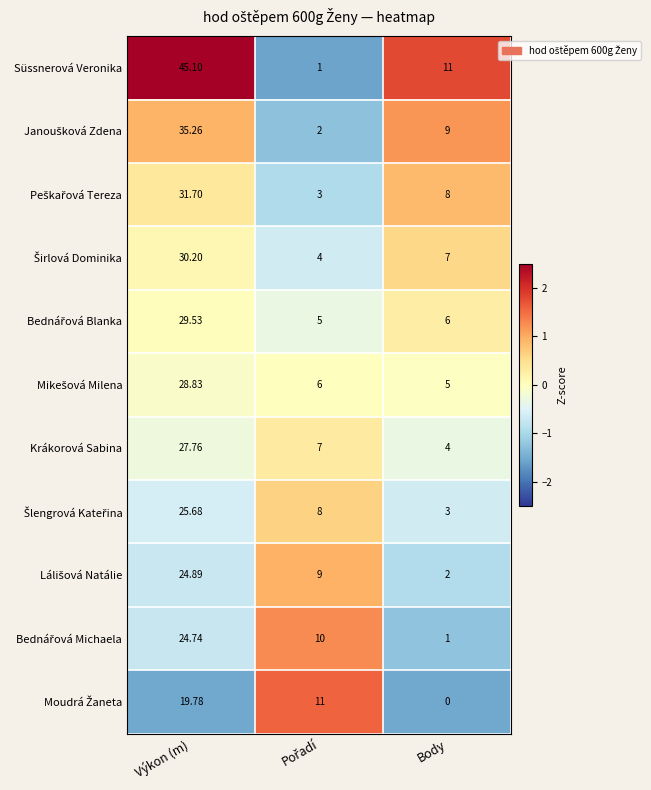

Which label corresponds to the largest value in the chart?

Výkon (m)